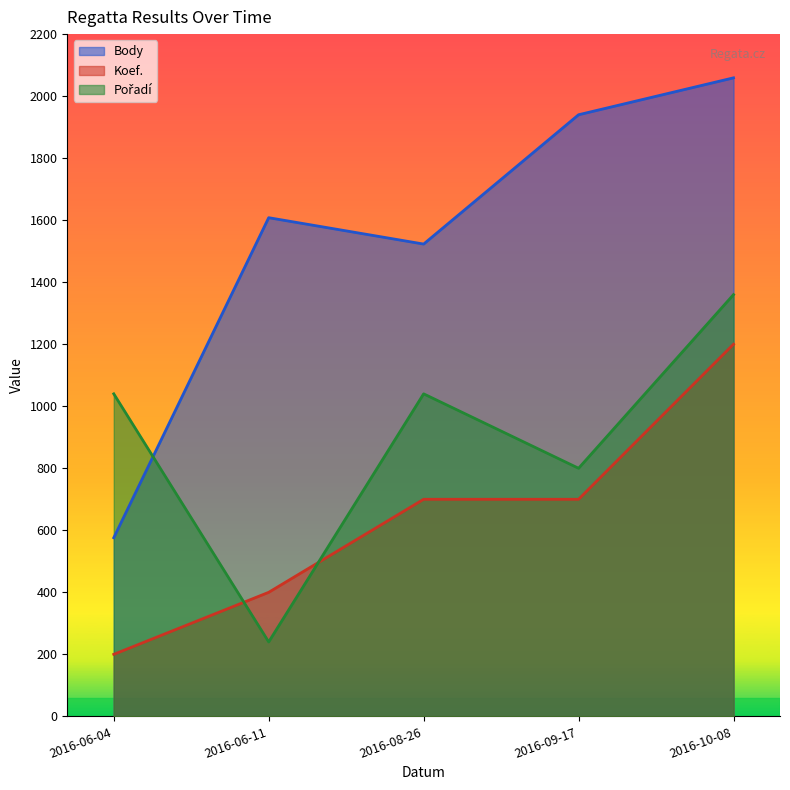

The Body series shows 894 at 2016-06-04. True or false?

False